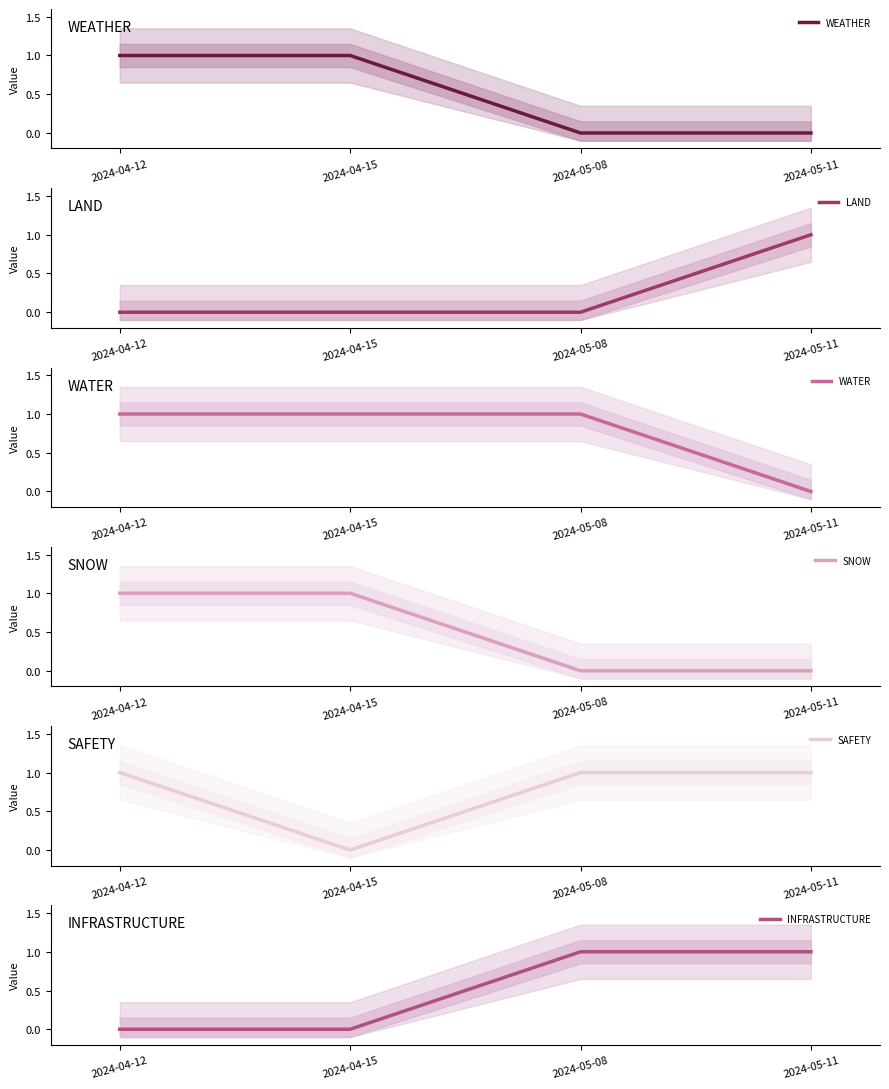

What is the spread (max minus min) of values at 2024-05-11?

1